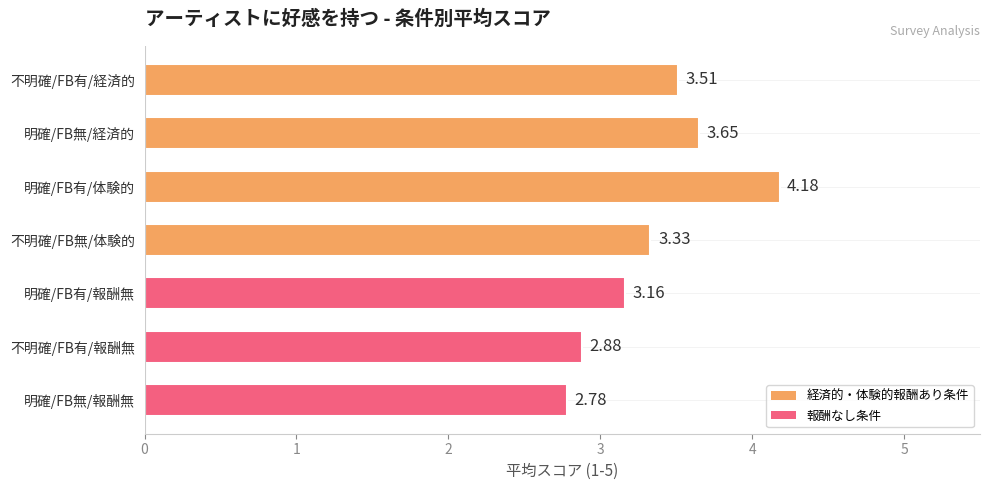

Rank the categories by value from highest to lowest.

明確/FB有/体験的, 明確/FB無/経済的, 不明確/FB有/経済的, 不明確/FB無/体験的, 明確/FB有/報酬無, 不明確/FB有/報酬無, 明確/FB無/報酬無